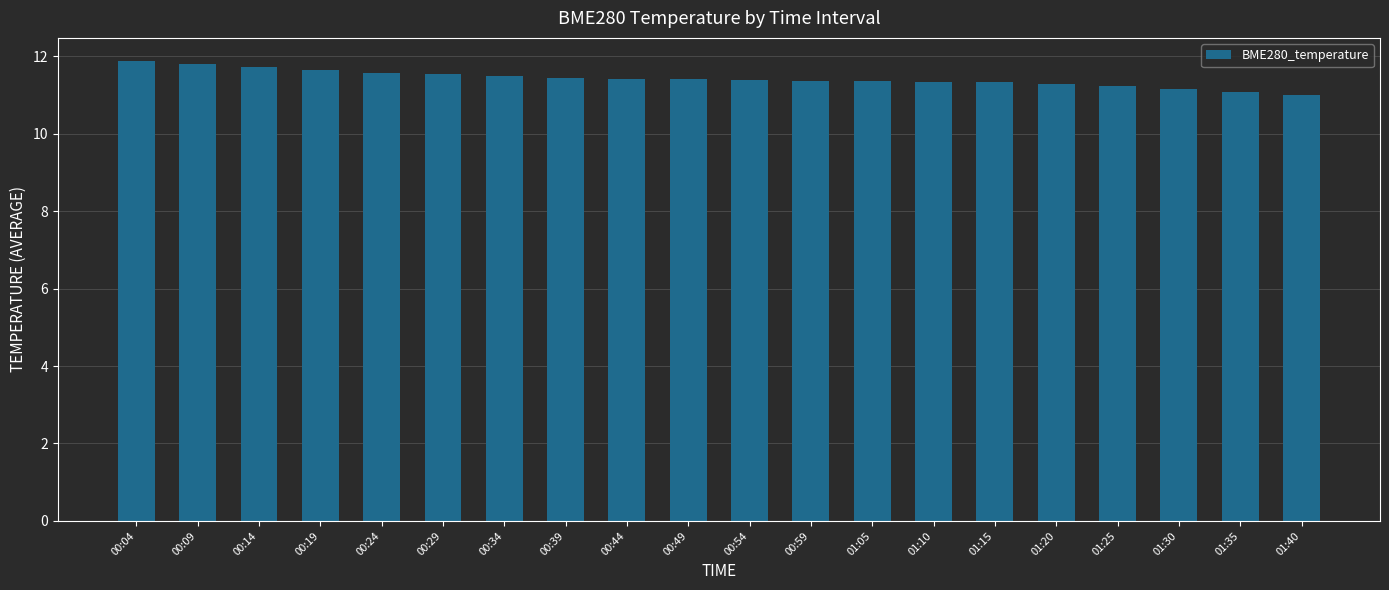

At which label does the data first exceed 11?

00:04